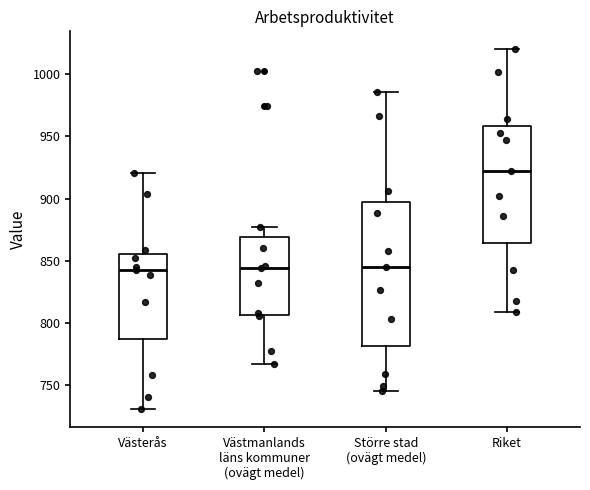

Where is the upper edge of the box for Västmanlands läns kommuner (ovägt medel) on the y-axis? The values are not printed on the chart, so give them approximately, as read against the axis.

870